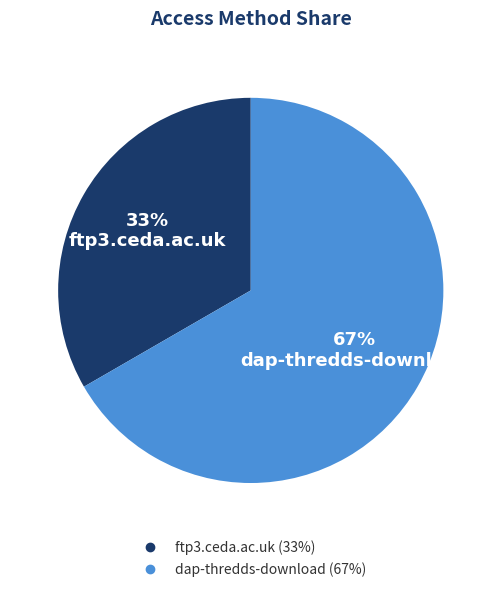

Which category has the biggest portion of the pie?

dap-thredds-download